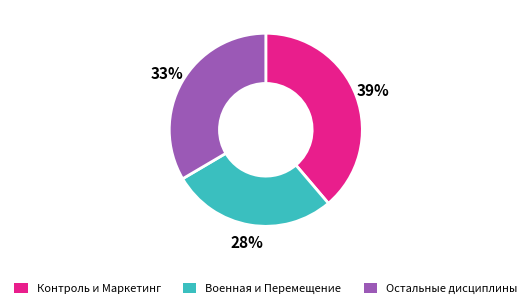

To the nearest percent, what is the average slice percentage?

33%